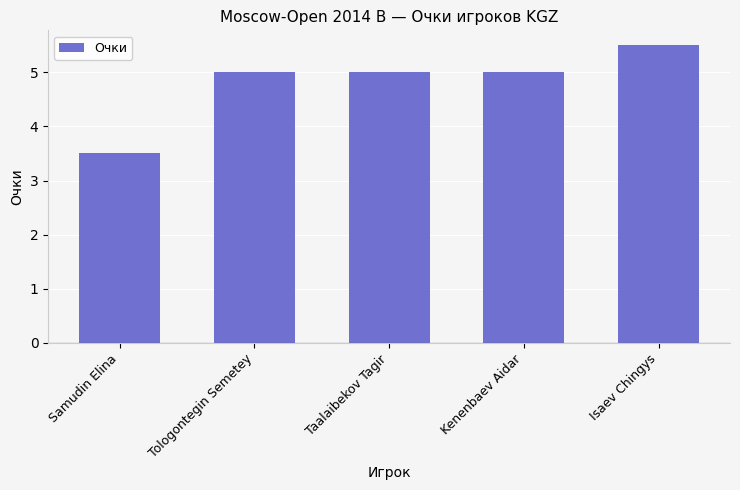

Count the number of categories in the chart.

5